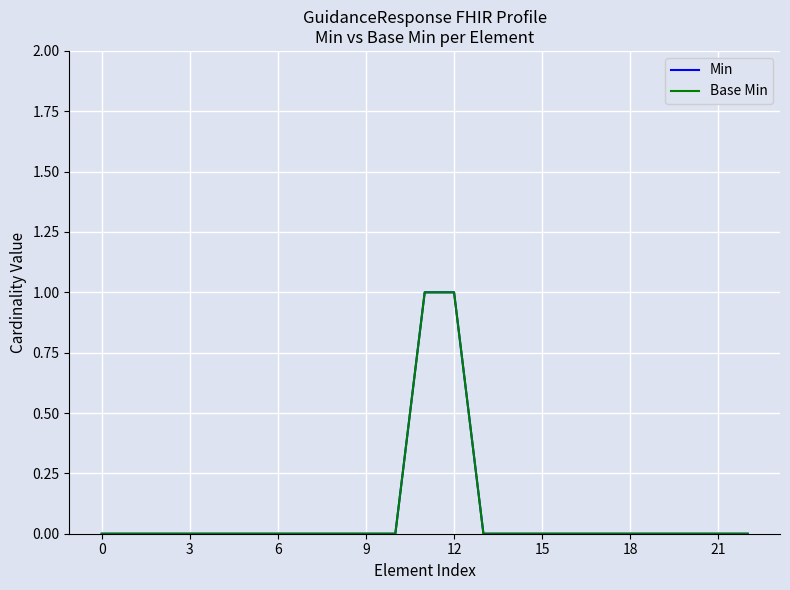

What is the label of the 16th point from the left?

15